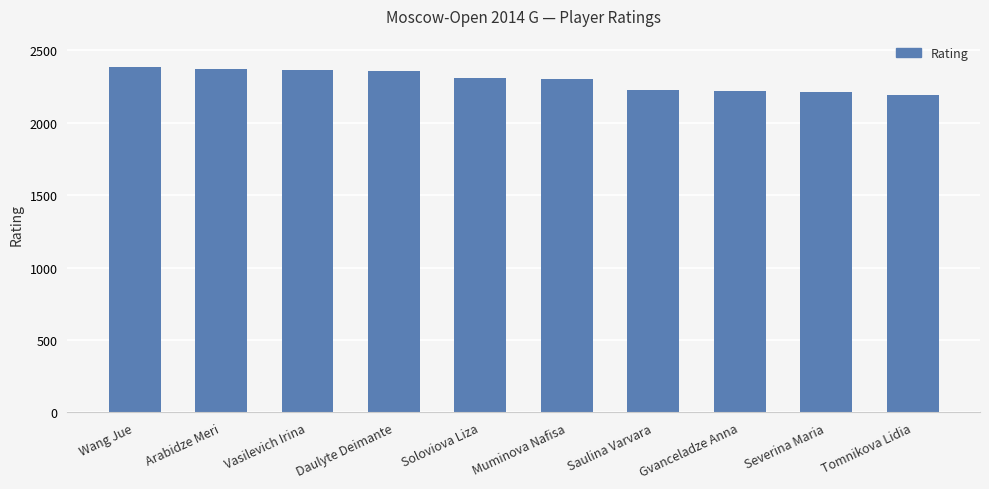

How many distinct data groups are displayed?

1